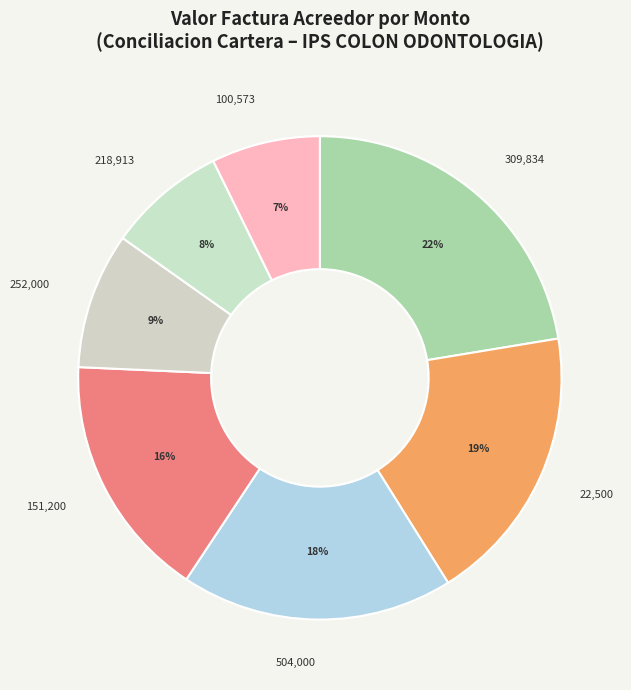

Which category has the biggest portion of the pie?

309,834